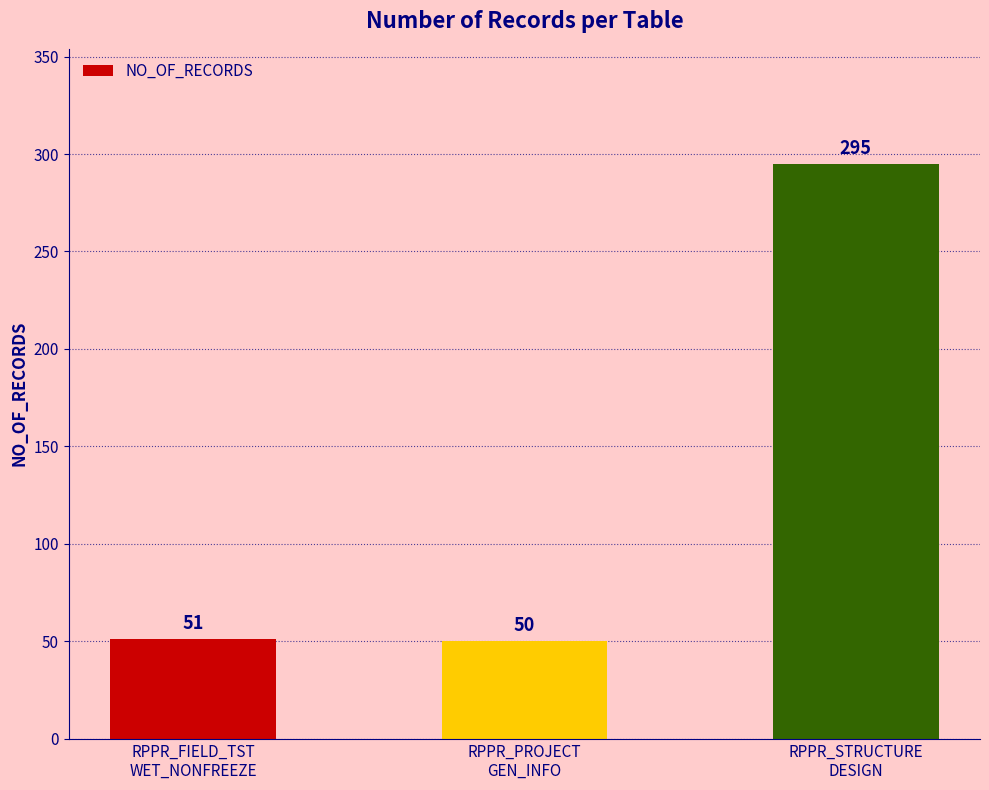

What is the label of the 3rd bar from the right?

RPPR_FIELD_TST
WET_NONFREEZE